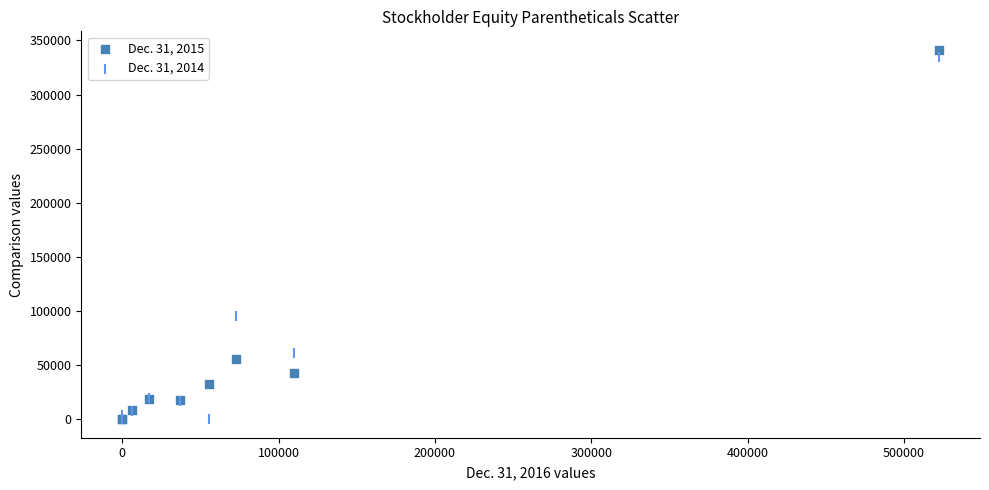

Which series has the largest Y range (max minus min)?

Dec. 31, 2015